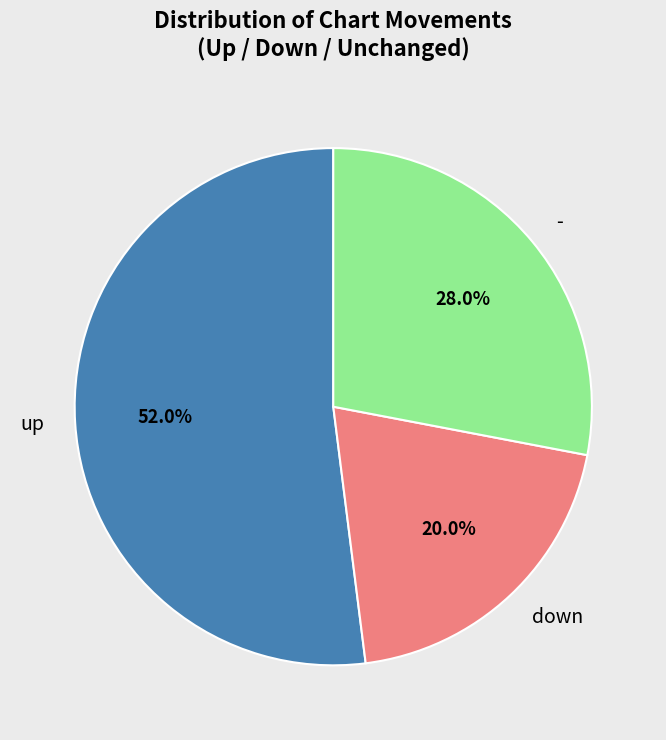

How many slices are in this pie chart?

3